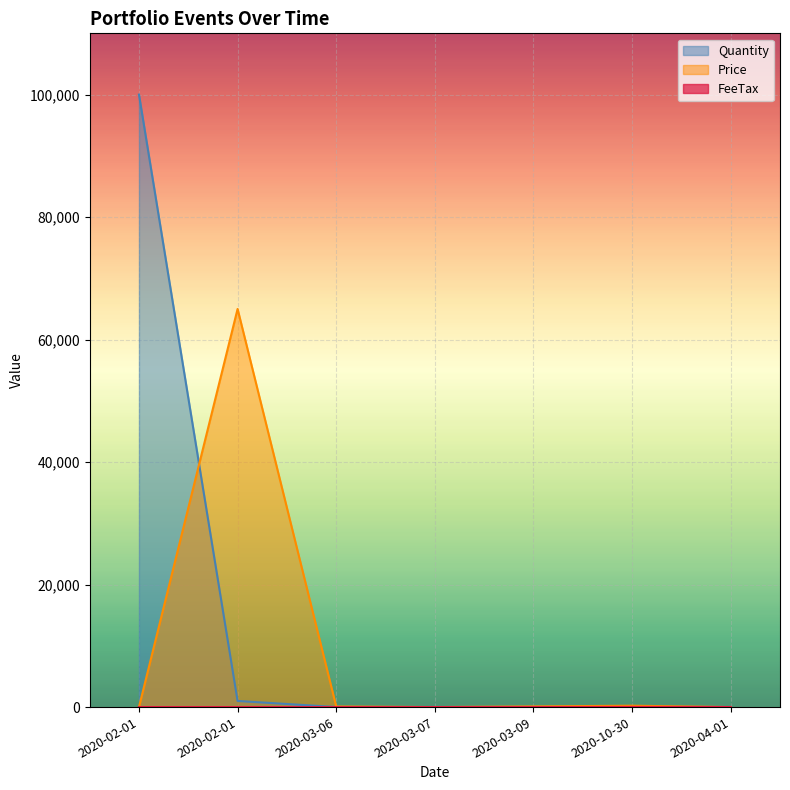

In Quantity, how many points are lower than both neighbors (excluding endpoints)?

1